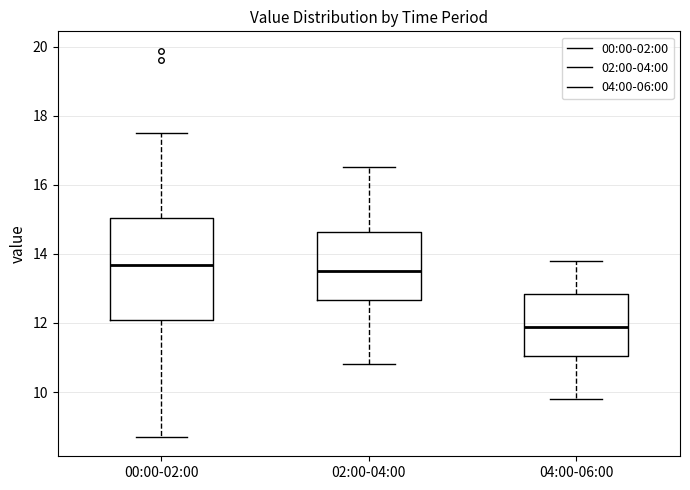

Where does the median line of the box for 02:00-04:00 sit on the y-axis? The values are not printed on the chart, so give them approximately, as read against the axis.

13.6